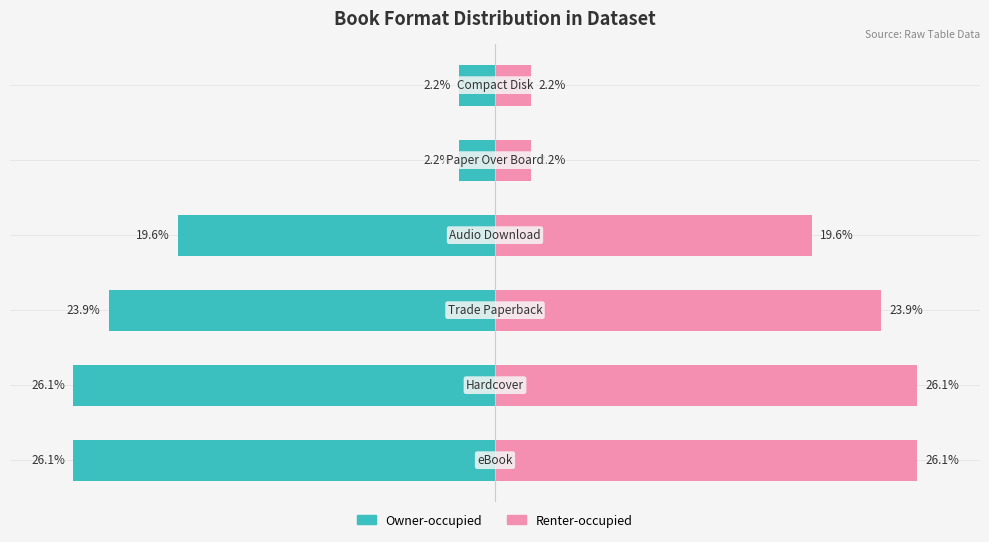

What is the difference between the maximum and minimum values in the Renter-occupied series?

23.9